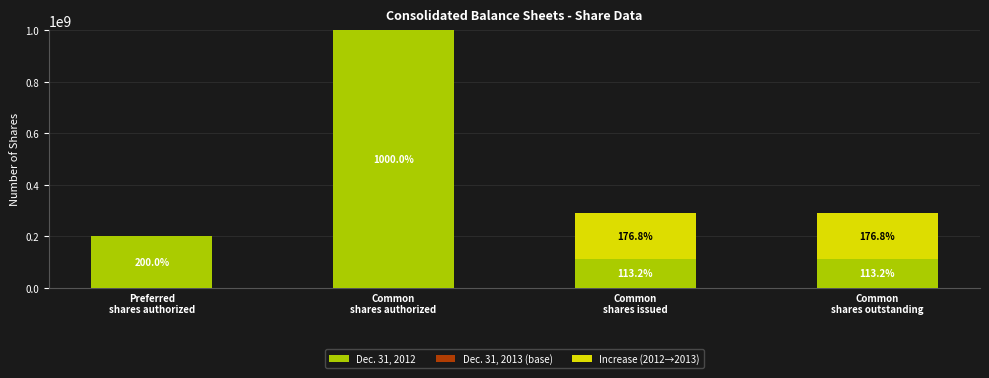

What is the difference between the Dec. 31, 2013 (base) values at Common
shares authorized and Preferred
shares authorized?

800000000